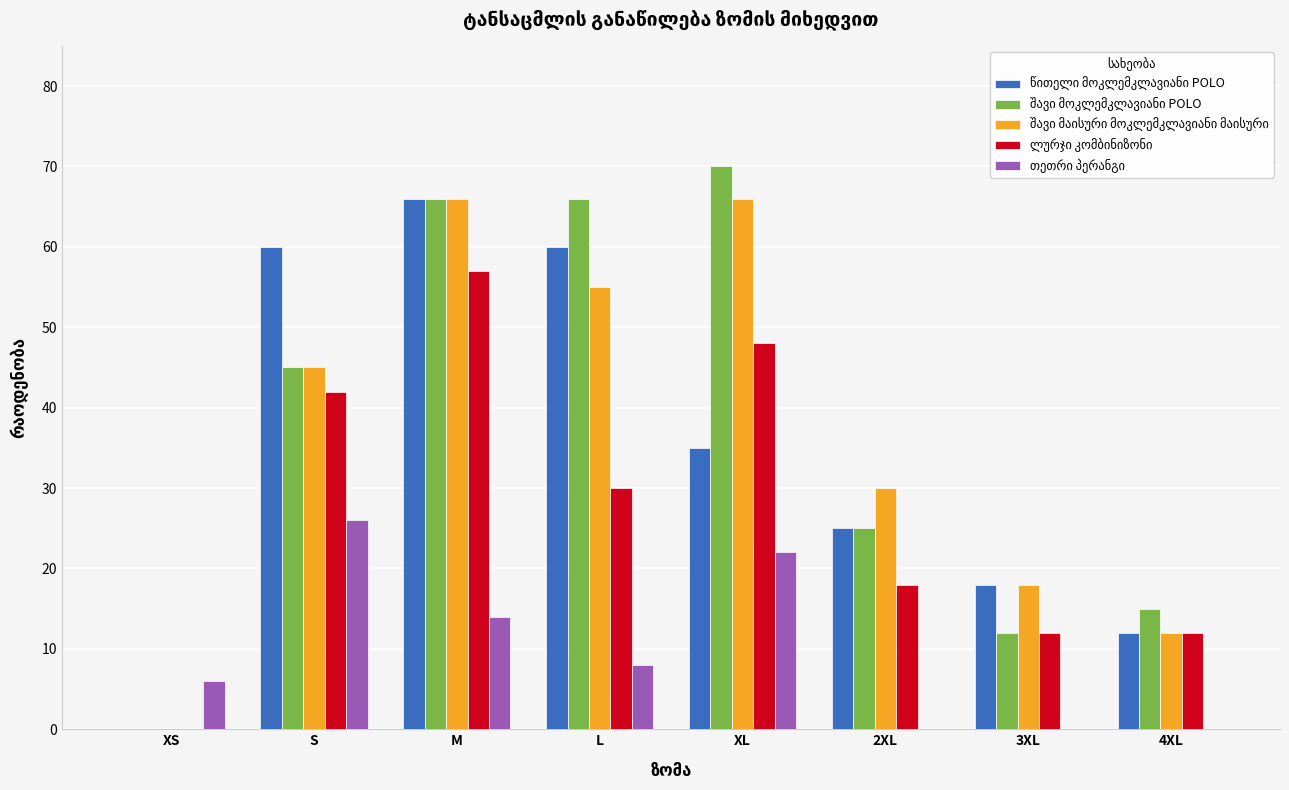

What is the total value across all series at 4XL?

51